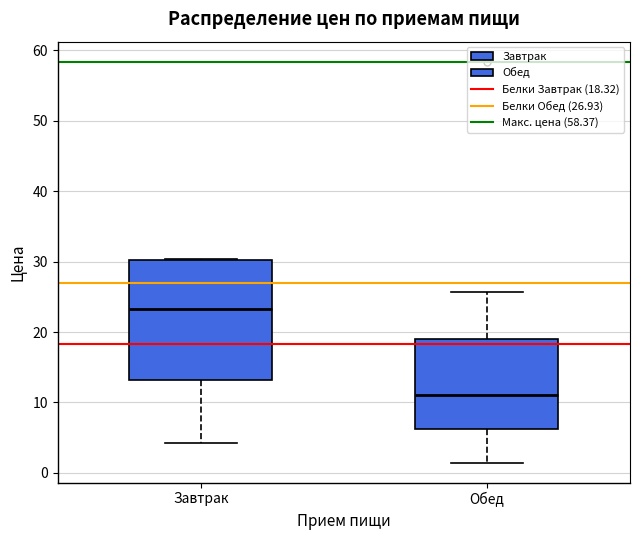

Which box is the tallest, from its lower edge to its upper edge?

Завтрак